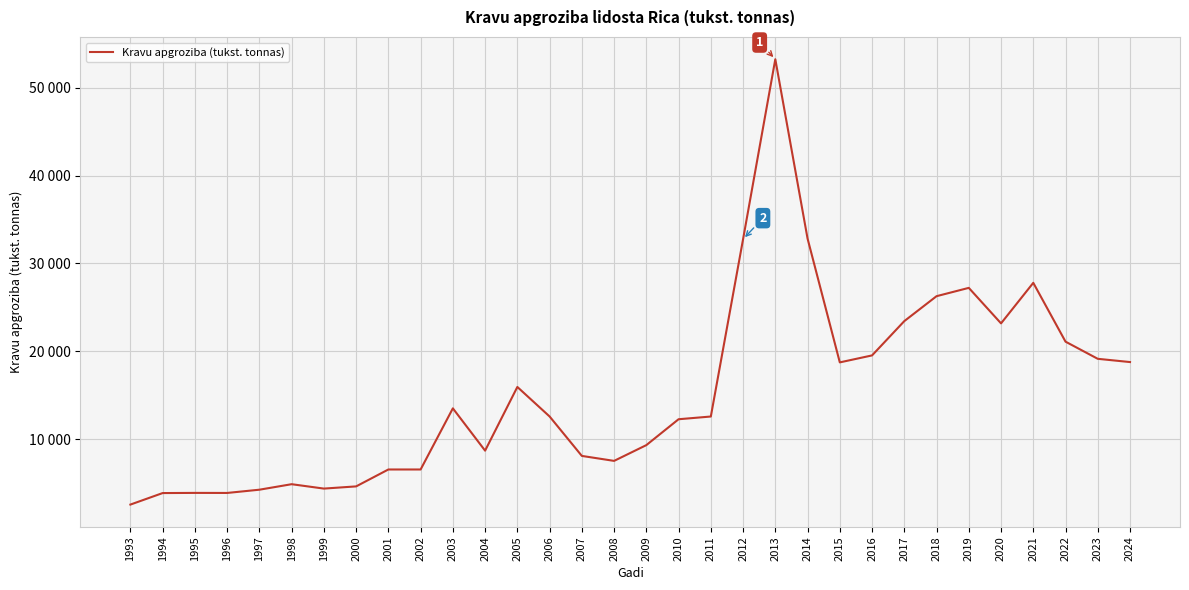

Is this an area chart (filled region under the line)?

No